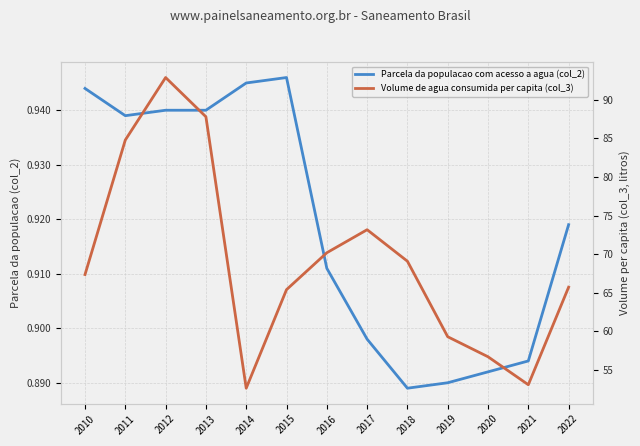

What is the value of the Parcela da populacao com acesso a agua (col_2) point at the 9th from the left?

0.9